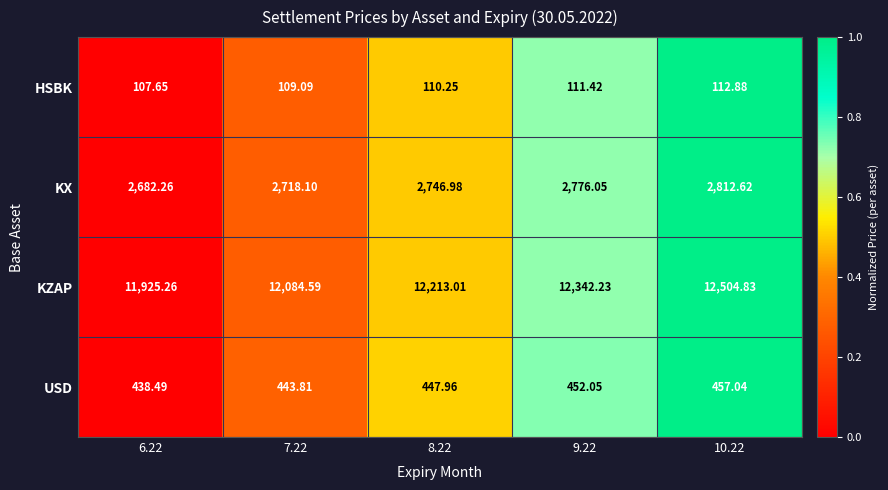

Rank the series by their maximum value, from lowest to highest.

HSBK, USD, KX, KZAP